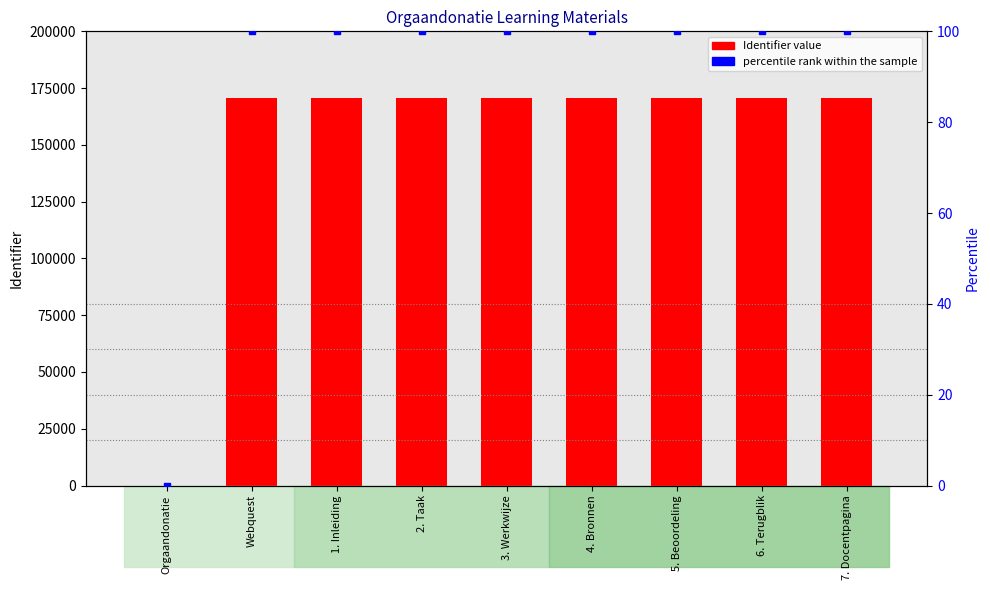

Is the value of percentile rank within the sample at Webquest greater than the value of Identifier (count) at 3. Werkwijze?

No